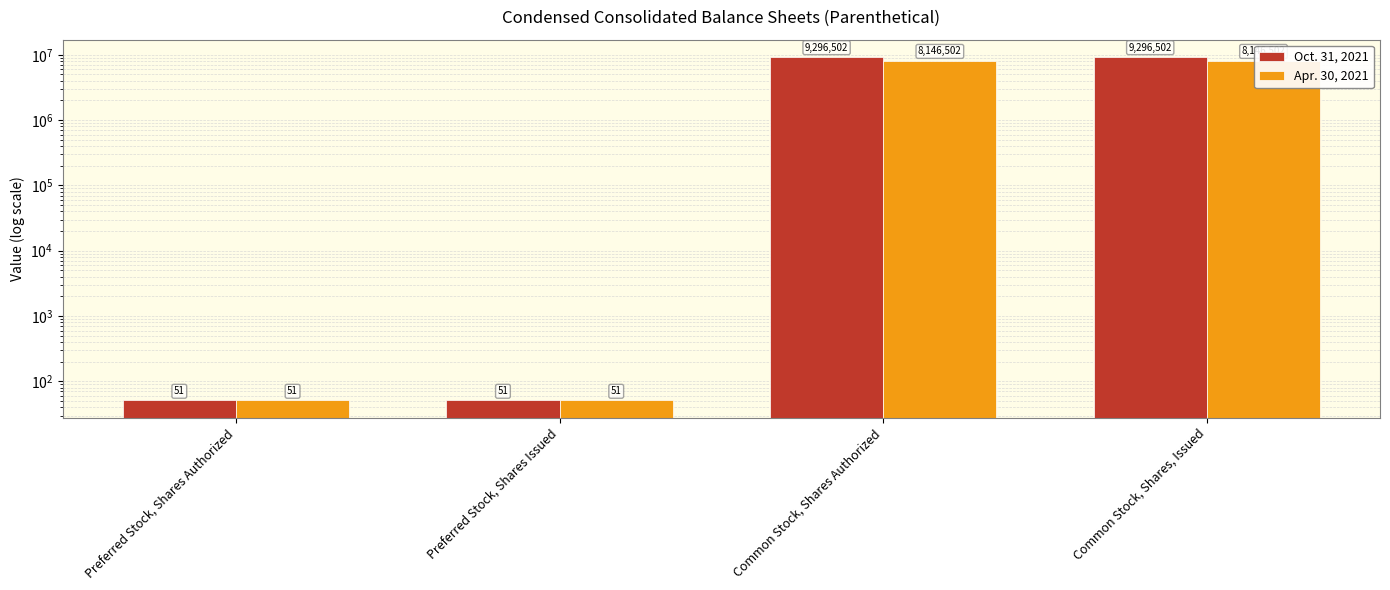

What is the difference between the second highest and minimum values in the Apr. 30, 2021 series?

8146451